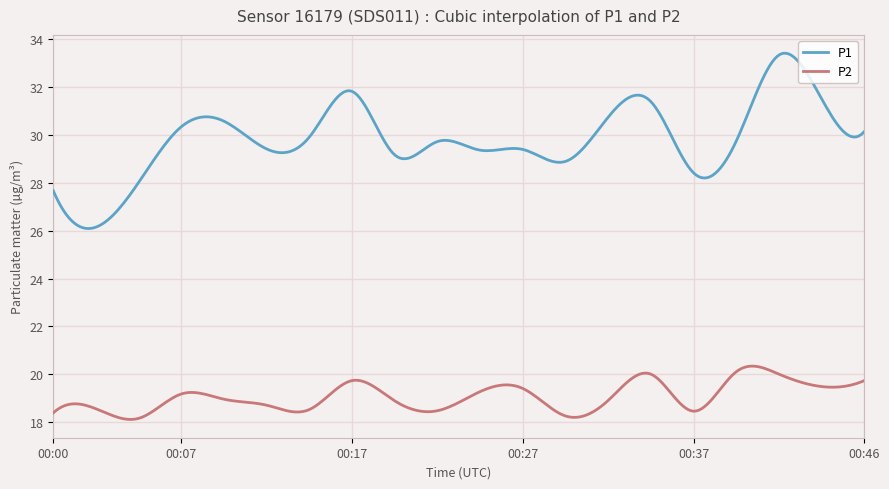

True or false: P2 and P1 intersect in this chart.

False